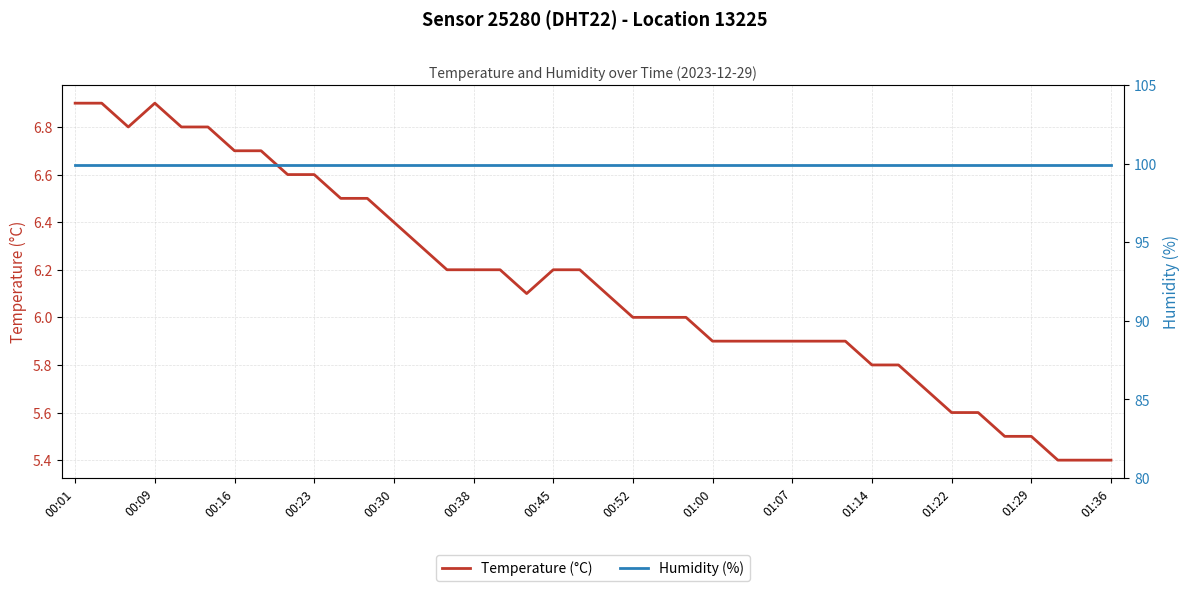

The Temperature (°C) series shows 2.0 at 00:45. True or false?

False